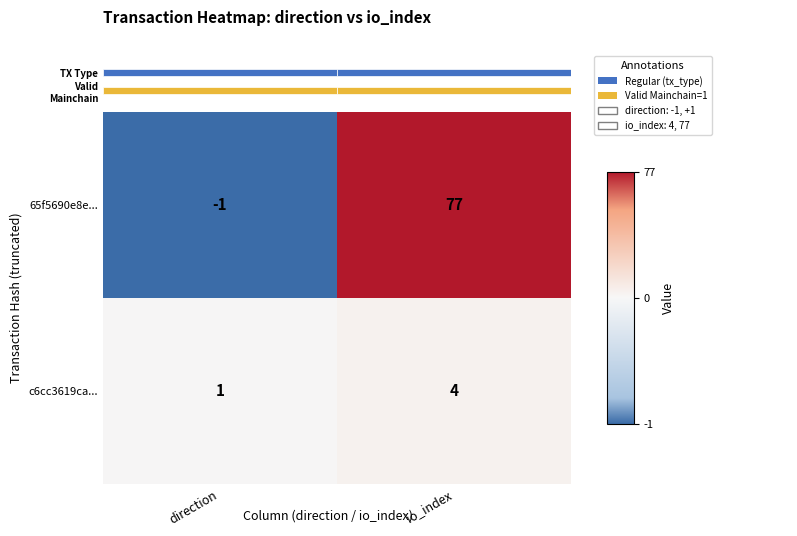

What is the difference between the highest and lowest values at io_index?

73